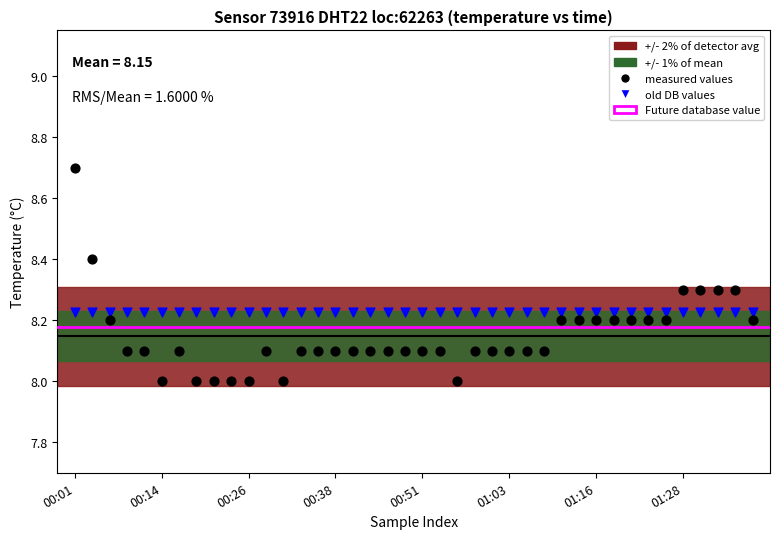

Which series contains the highest Y value?

measured values